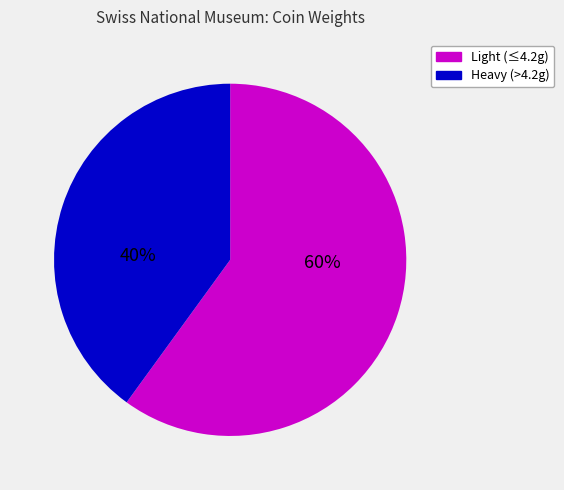

What is the ratio of the value at Heavy (>4.2g) to the value at Light (≤4.2g)?

0.7